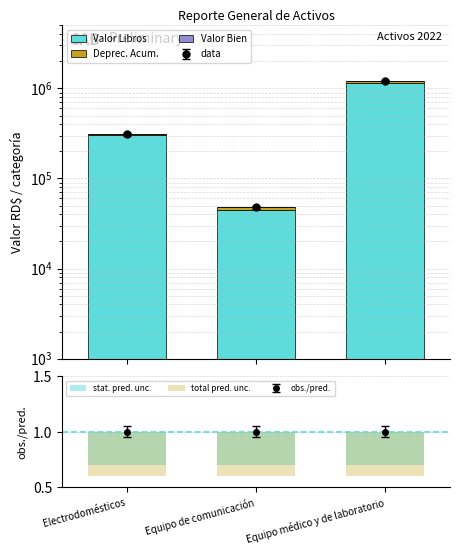

Which series has the largest total across all categories?

Valor Libros